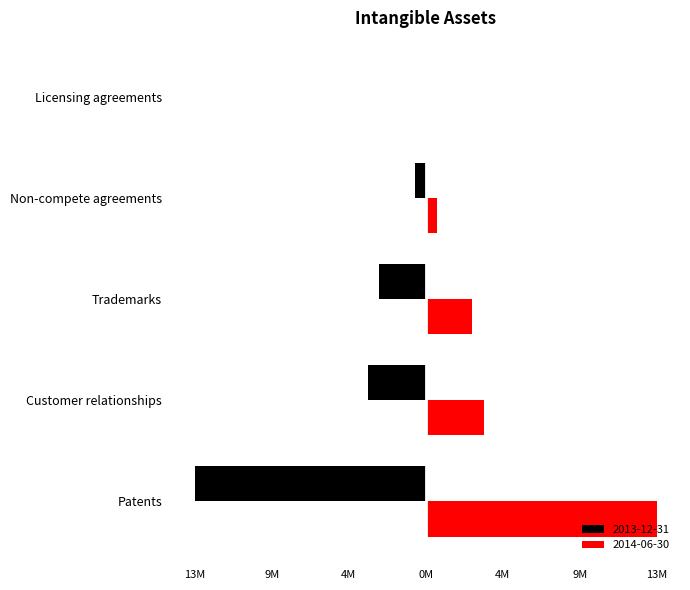

Which series has the widest spread of values?

2013-12-31